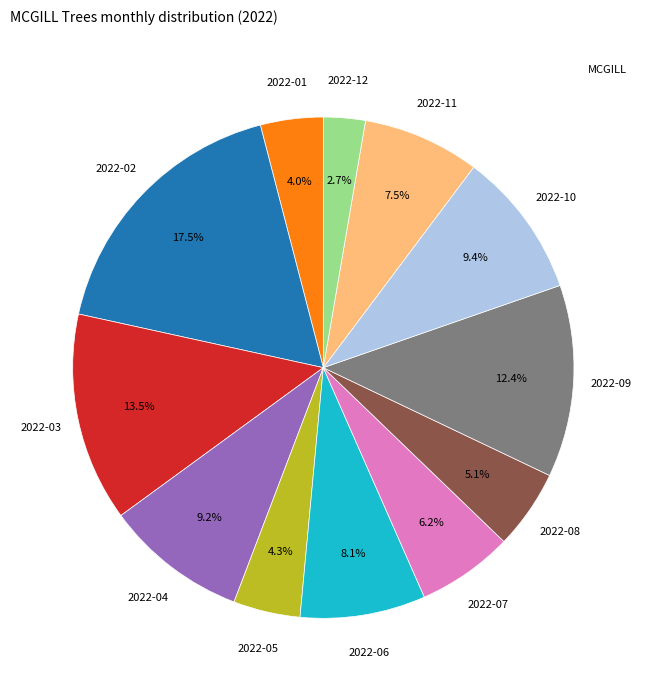

Is there any slice that represents more than half of the pie?

No